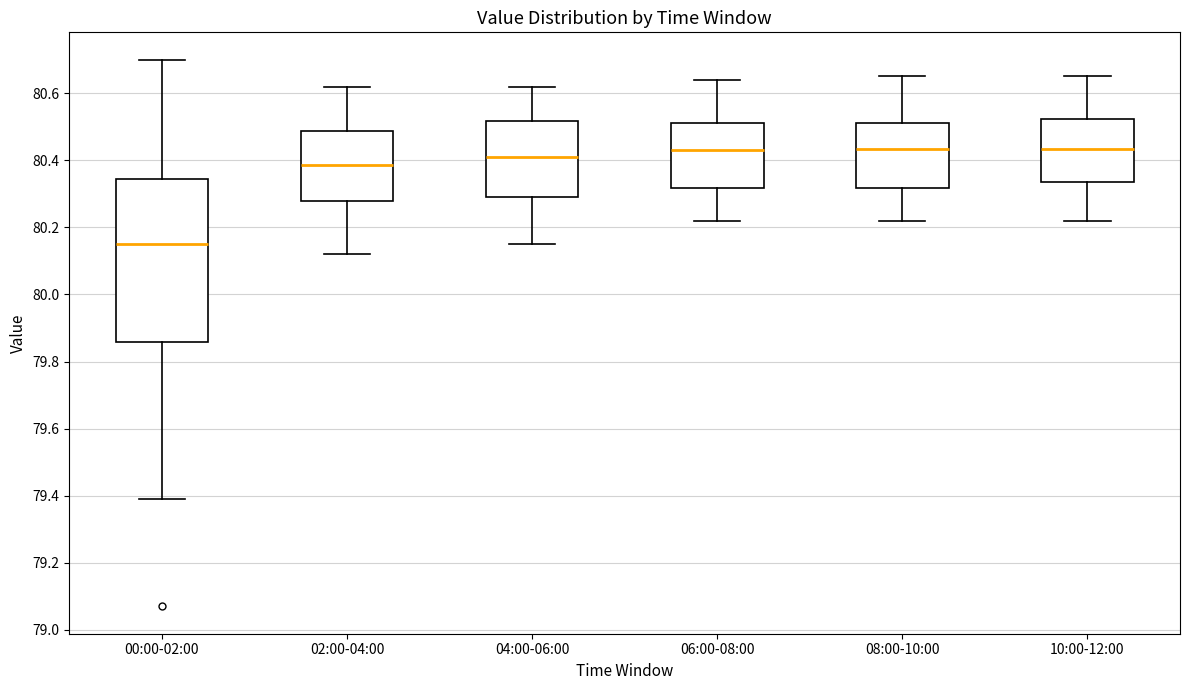

Comparing the boxes themselves (not the whiskers), which one is the tallest?

00:00-02:00